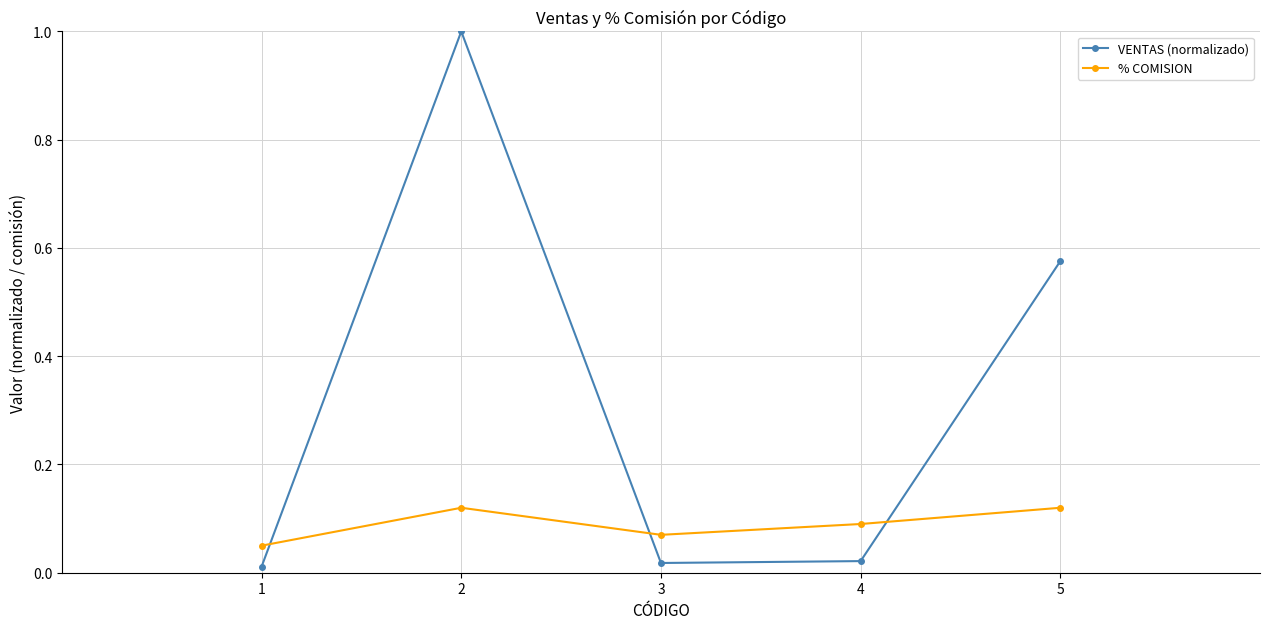

What is the sum of all VENTAS (normalizado) values?

1.6